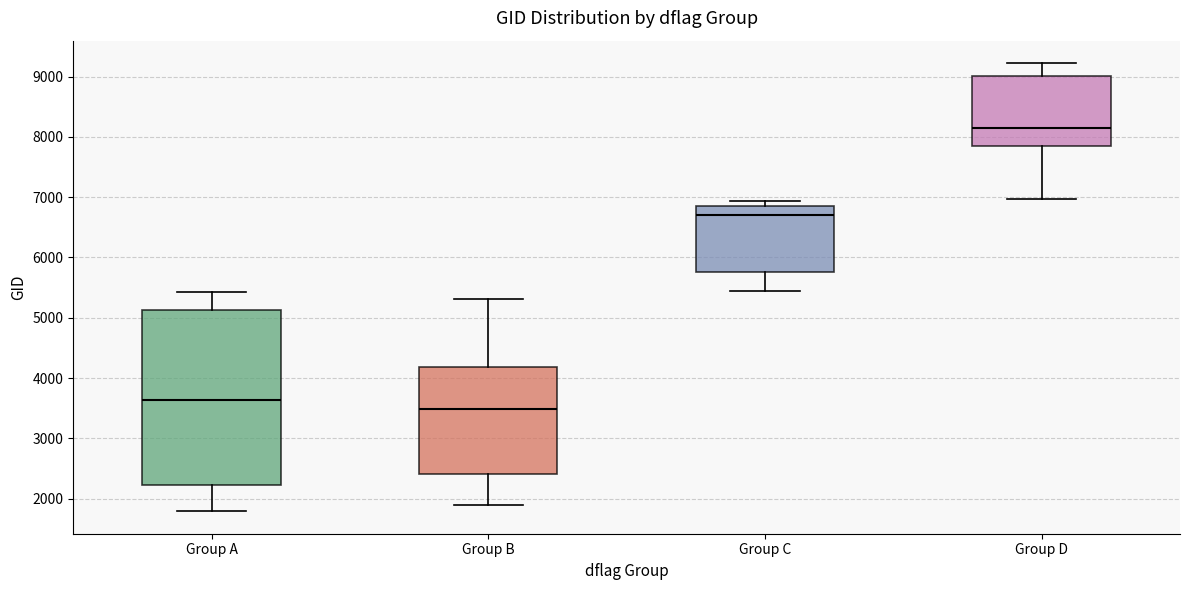

Reading left to right, transcribe this box plot: for each box, give where its median line is, the range the box spans, and where its two whiskers end, as read against the y-axis. The values are not printed on the chart, so give them approximately, as read against the axis.

Group A: median 3600, box 2200 to 5100, whiskers 1800 to 5400
Group B: median 3500, box 2400 to 4200, whiskers 1900 to 5300
Group C: median 6700, box 5800 to 6900, whiskers 5400 to 6900 (just above the box's upper edge)
Group D: median 8100, box 7900 to 9000, whiskers 7000 to 9200